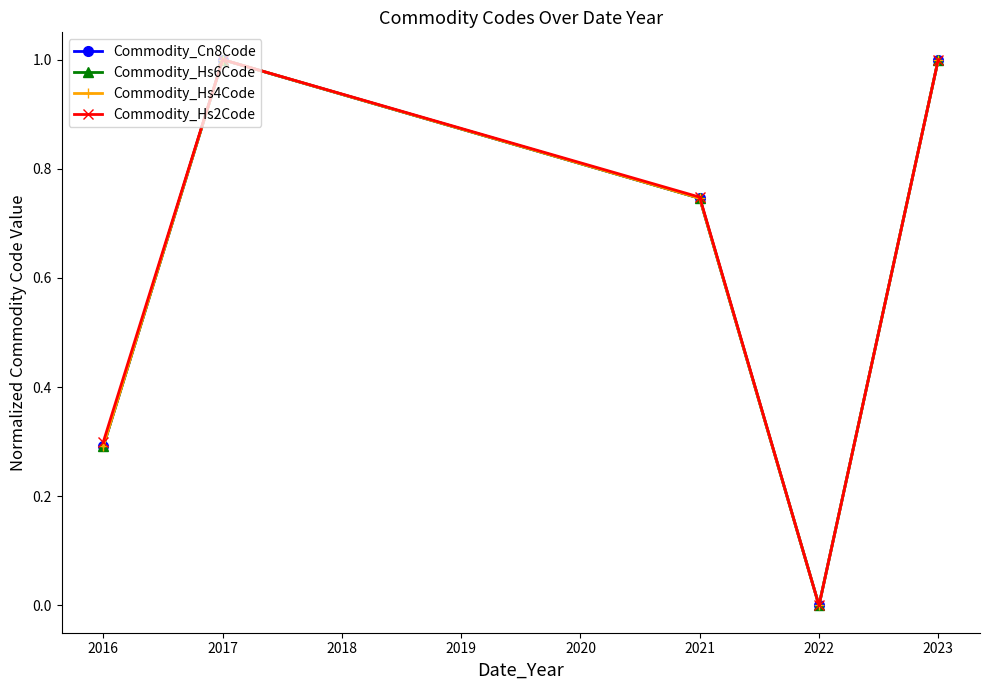

What is the sum of all Commodity_Hs2Code values?

3.0